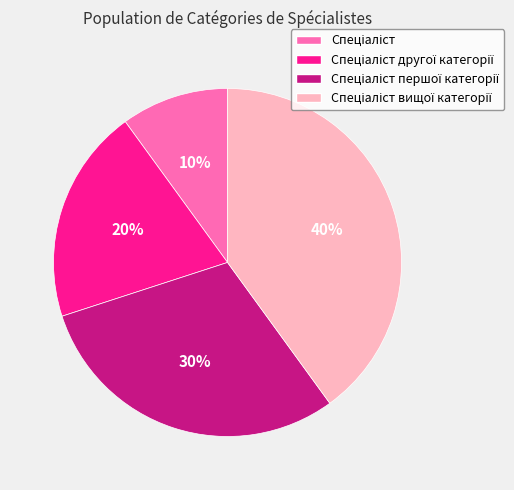

To the nearest percent, what is the difference between the largest and smallest slice percentages?

30%